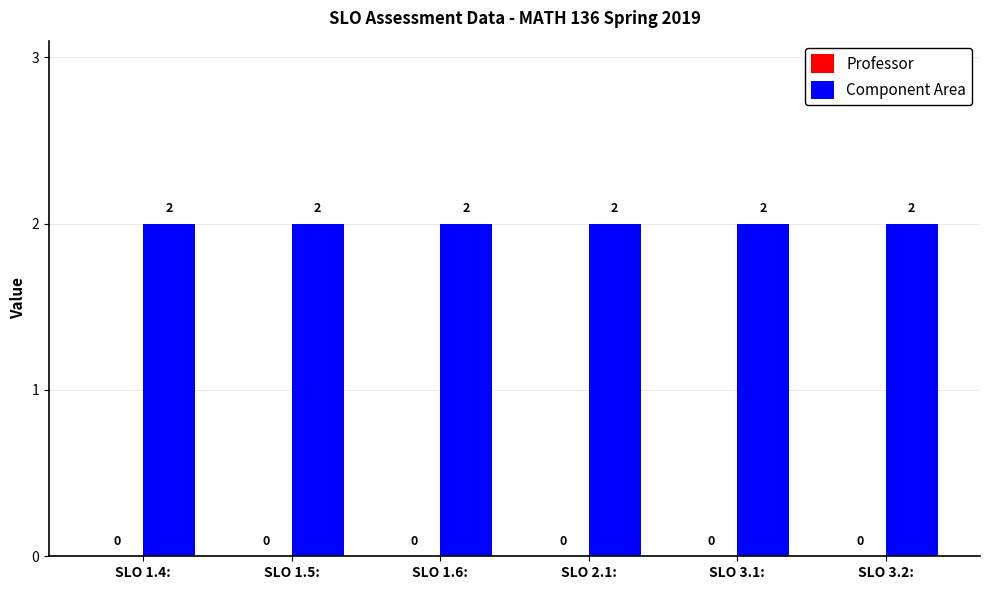

What is the label of the 2nd bar from the left?

SLO 1.5: